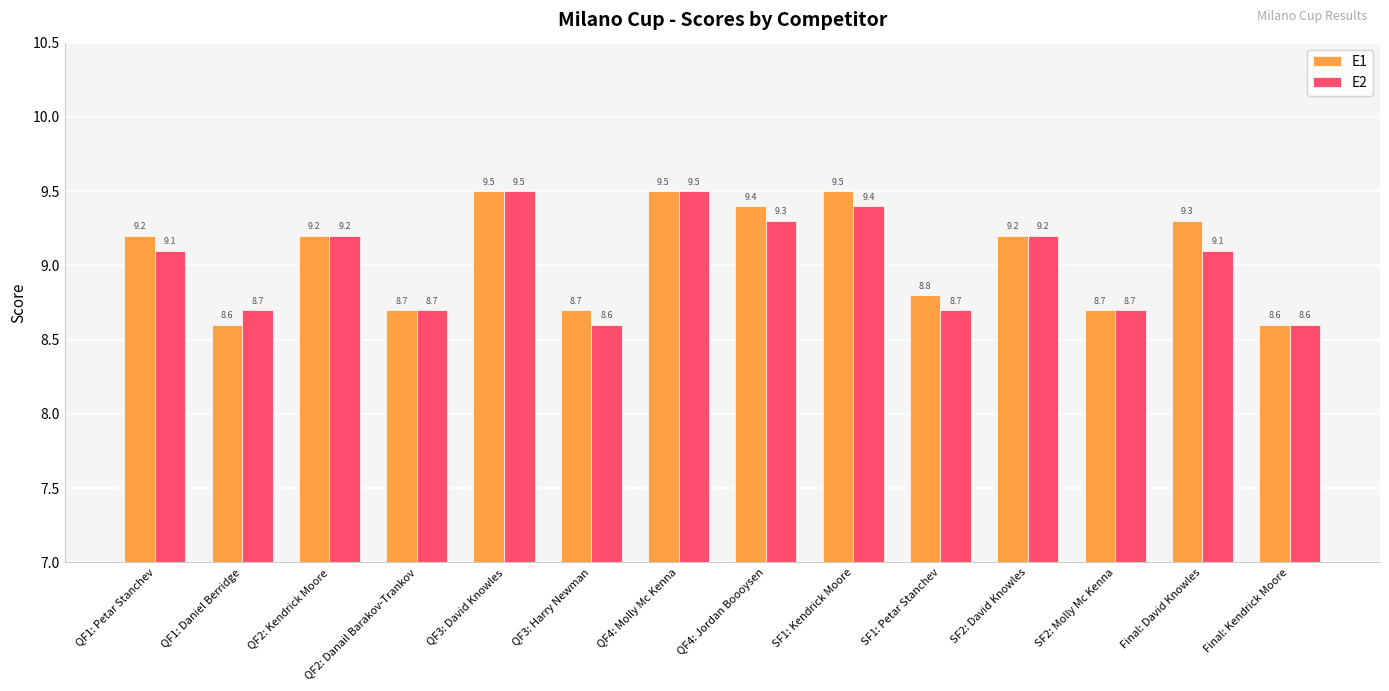

List the series in order of their overall mean, lowest first.

E2, E1